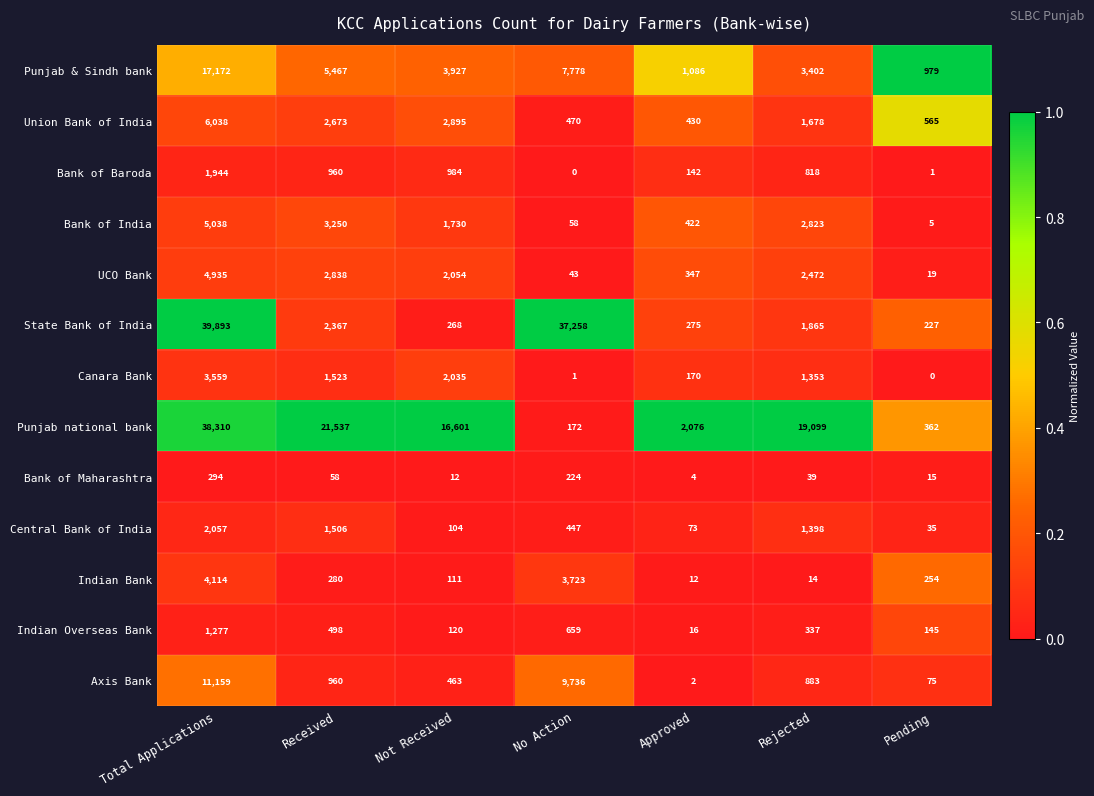

What is the approximate value of Bank of India at No Action, to the nearest 10?

60